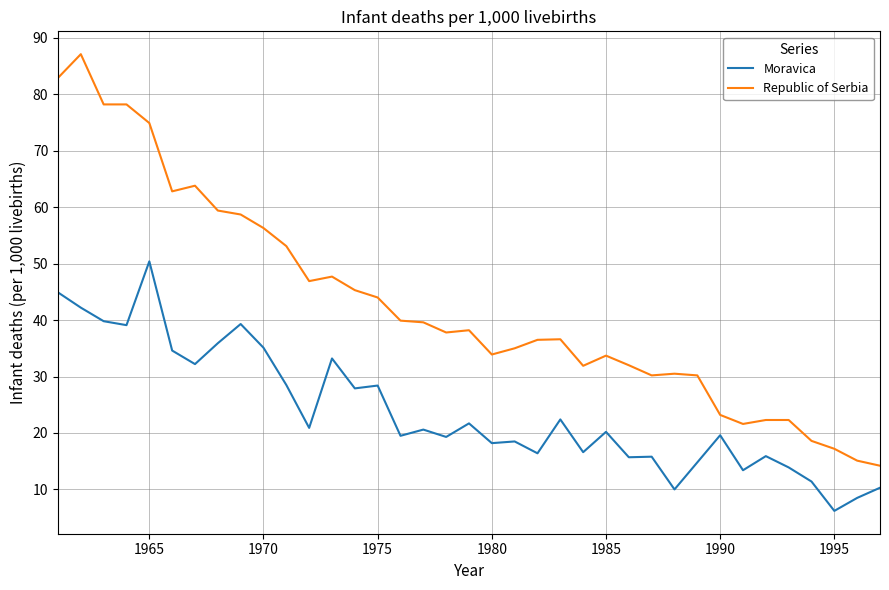

How many values in the Moravica series are below 20?

18